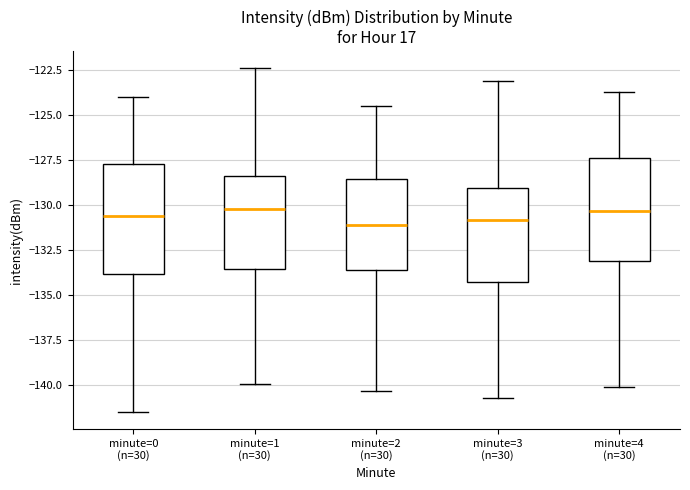

Reading left to right, transcribe this box plot: for each box, give where its median line is, the range the box spans, and where its two whiskers end, as read against the y-axis. The values are not printed on the chart, so give them approximately, as read against the axis.

minute=0 (n=30): median -130.5, box -134.0 to -127.5, whiskers -141.5 to -124.0
minute=1 (n=30): median -130.0, box -133.5 to -128.5, whiskers -140.0 to -122.5
minute=2 (n=30): median -131.0, box -133.5 to -128.5, whiskers -140.5 to -124.5
minute=3 (n=30): median -131.0, box -134.0 to -129.0, whiskers -140.5 to -123.0
minute=4 (n=30): median -130.5, box -133.0 to -127.5, whiskers -140.0 to -123.5